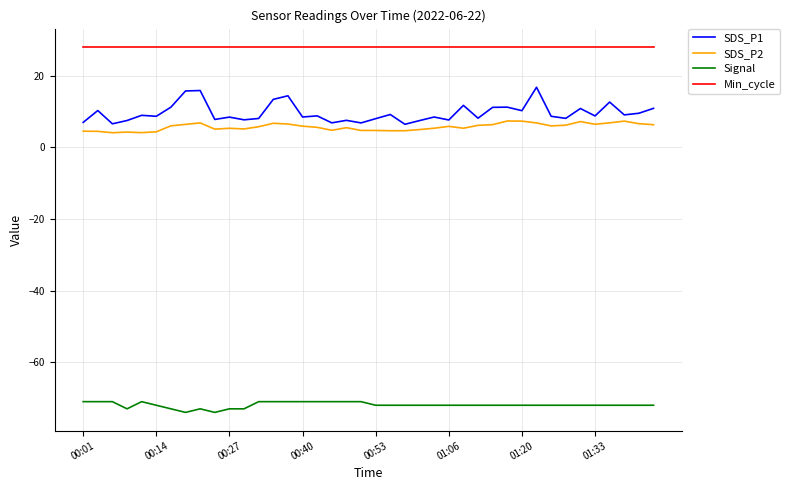

Which series has the largest range (max minus min)?

SDS_P1